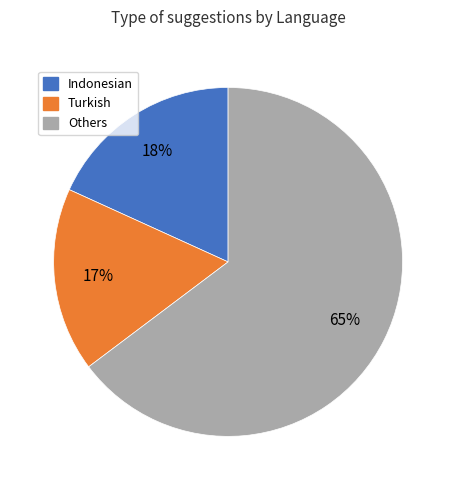

To the nearest percent, what is the difference between the largest and smallest slice percentages?

48%